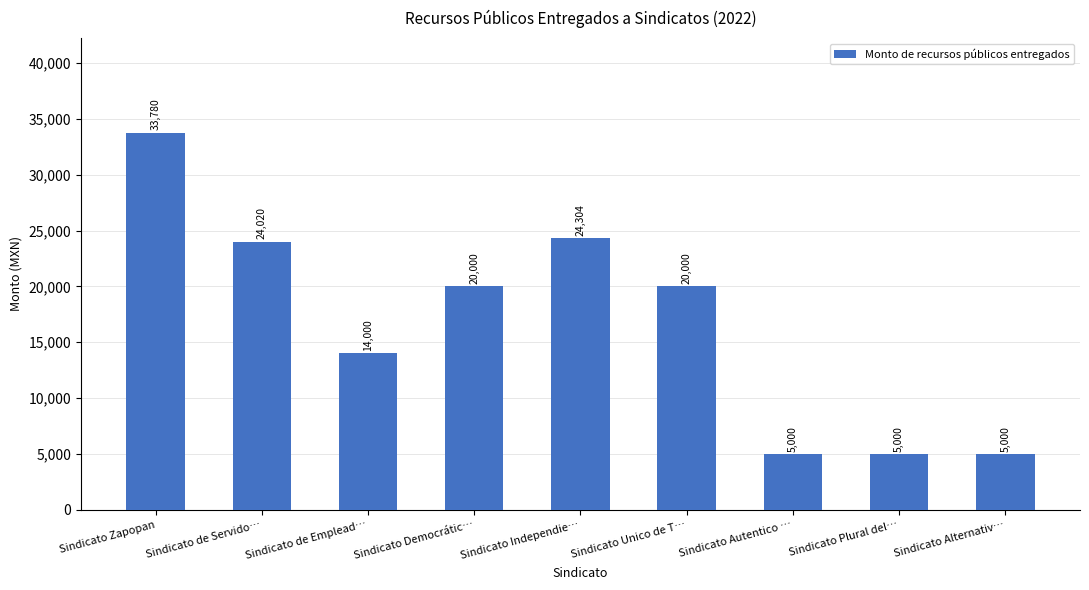

What is the change in value from Sindicato de Emplead… to Sindicato Democrátic…?

+6000